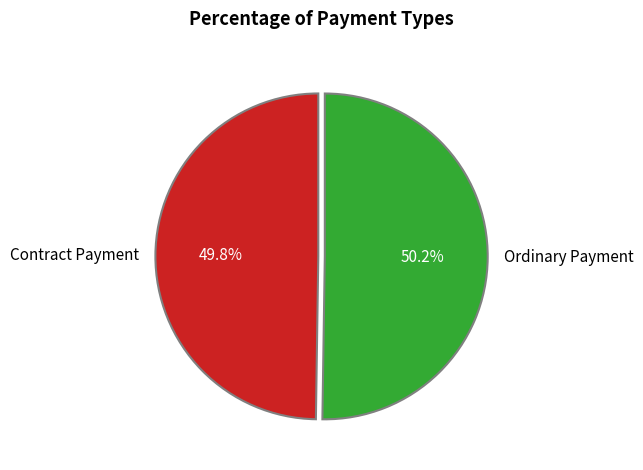

Is the sum of Contract Payment and Ordinary Payment greater than half?

Yes